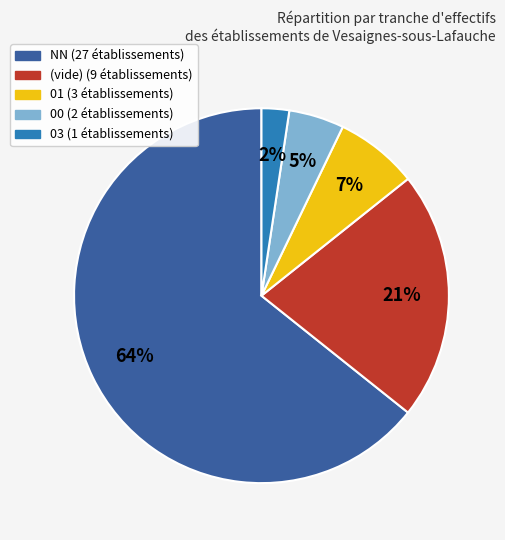

To the nearest percent, what is the average slice percentage?

20%